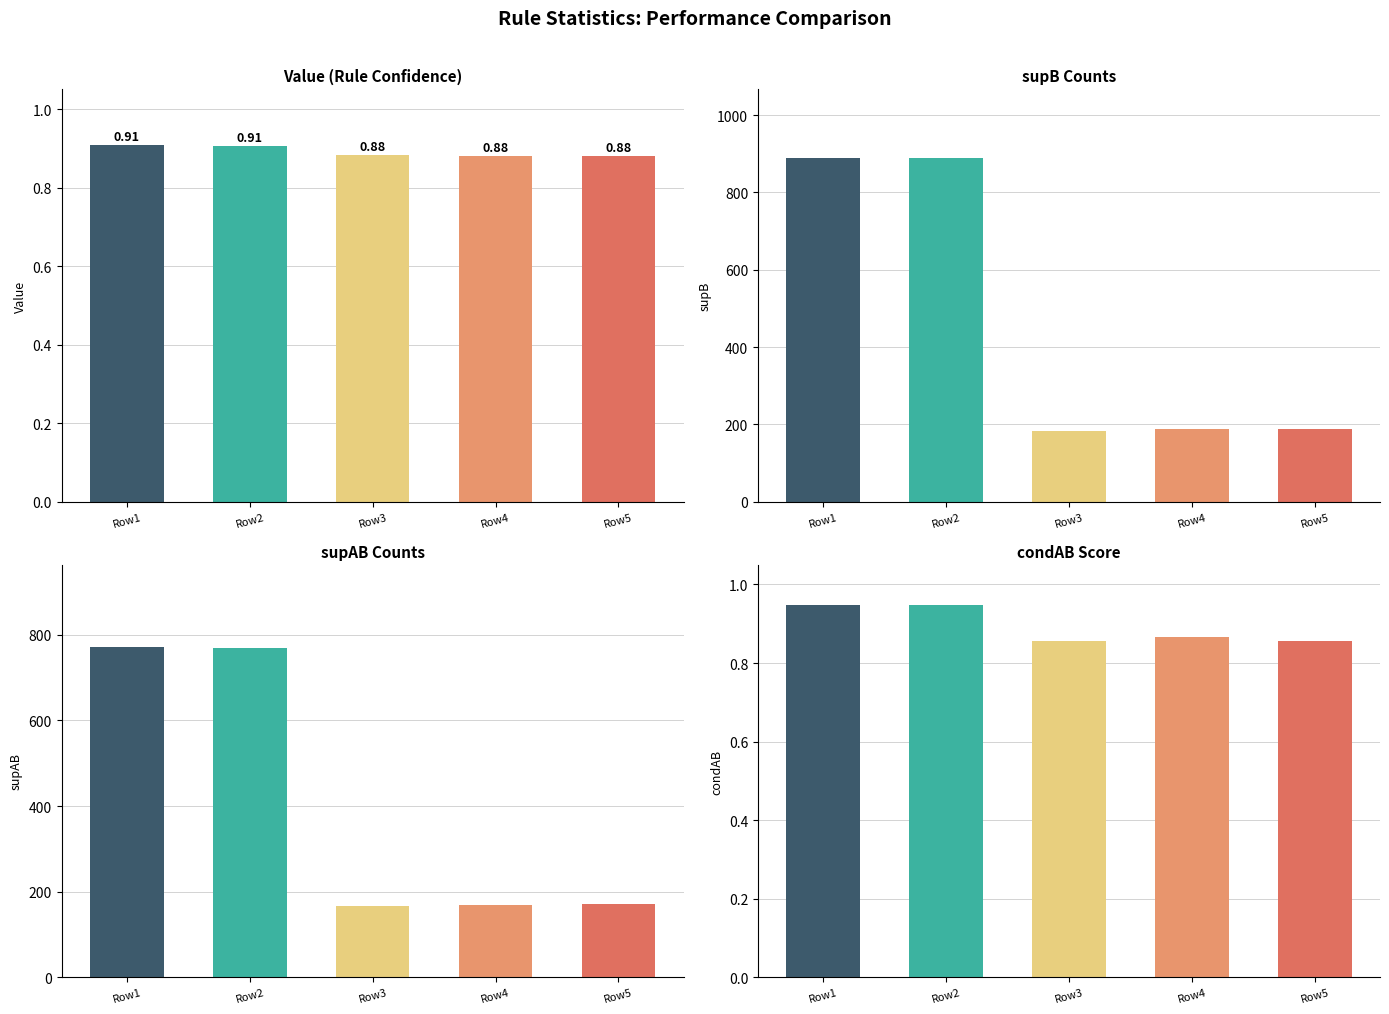

What is the value of the supB bar at the 4th from the left?

189.0